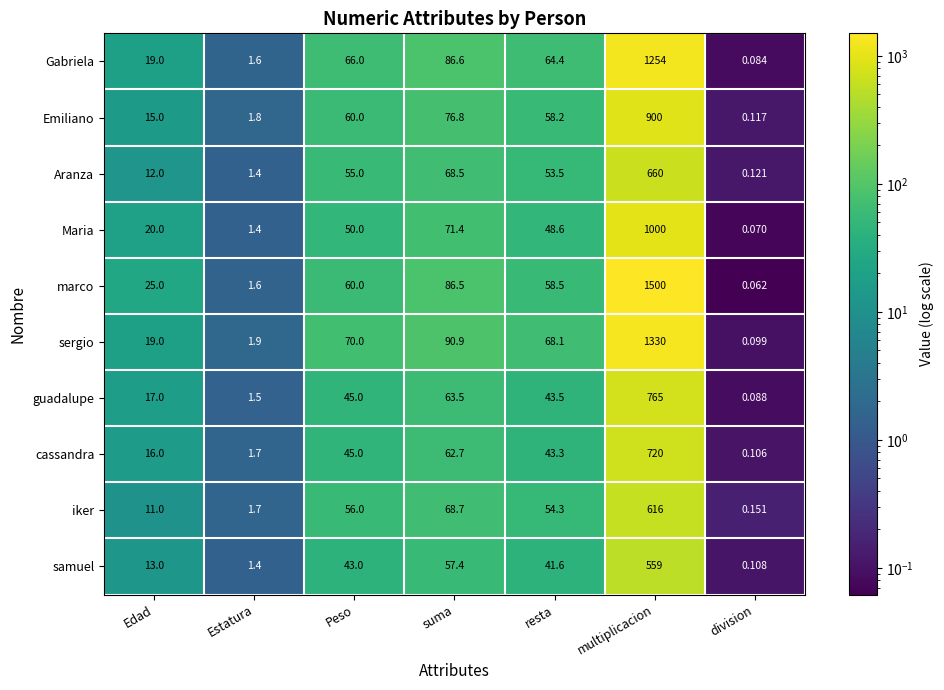

At which category is the sum across all series the highest?

multiplicacion